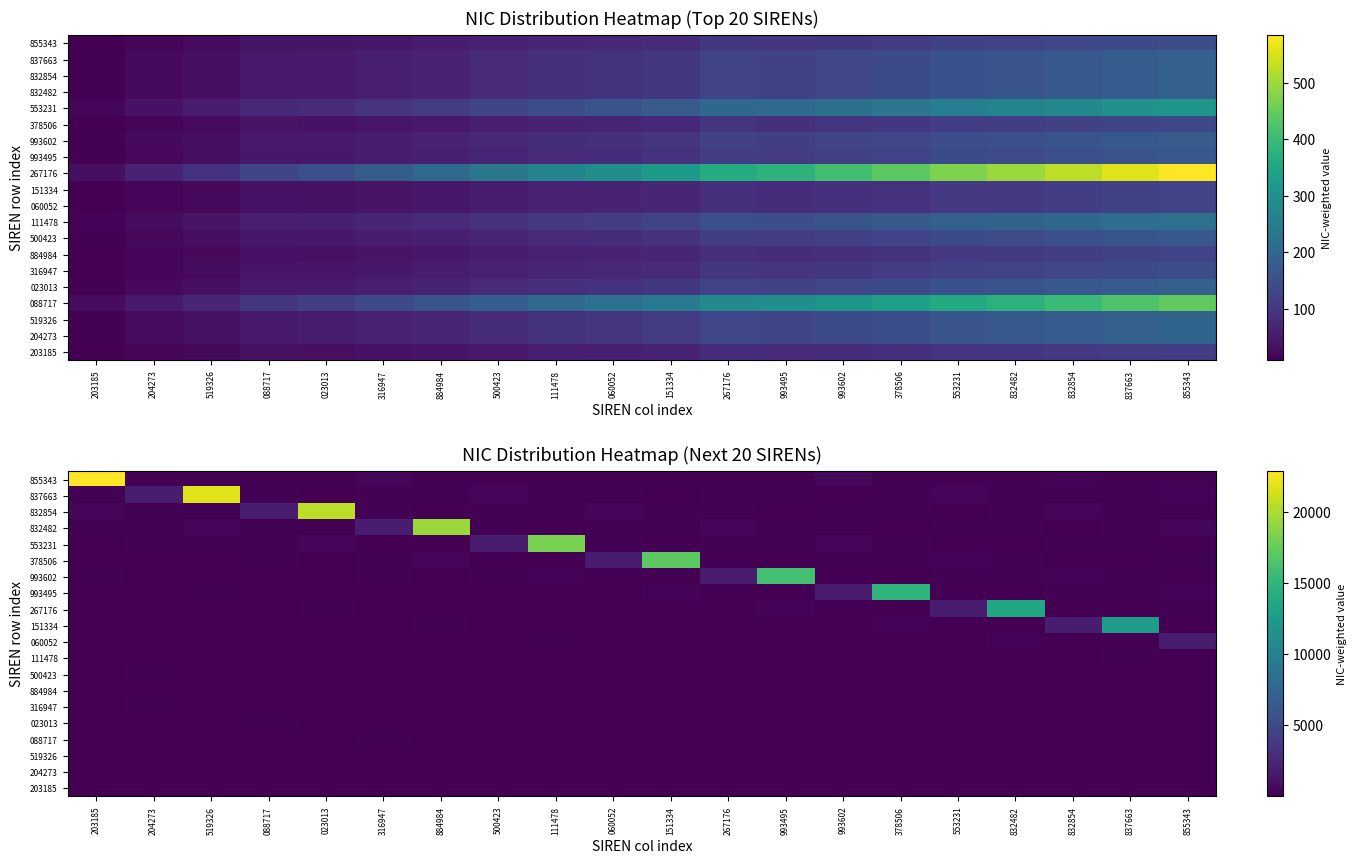

List the labels in order of 267176 value, largest first.

832482, 553231, 993495, 023013, 855343, 267176, 060052, 204273, 203185, 151334, 832854, 993602, 884984, 378506, 088717, 316947, 500423, 111478, 519326, 837663